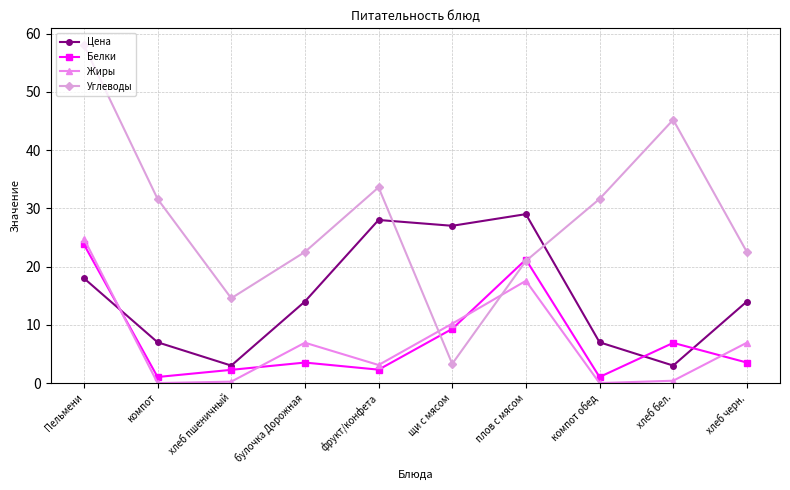

Between which two adjacent categories do Углеводы and Жиры first intersect?

фрукт/конфета and щи с мясом